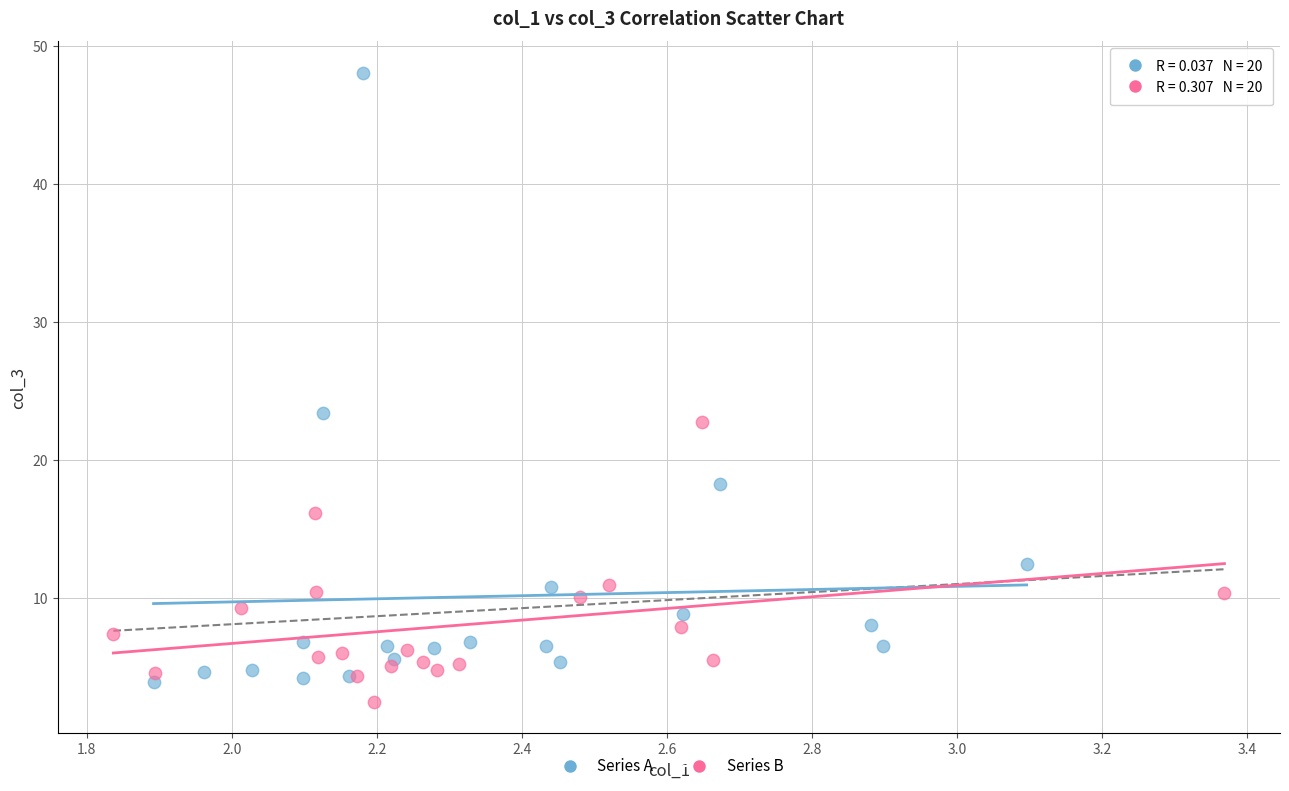

Which series reaches the maximum Y coordinate?

Series A